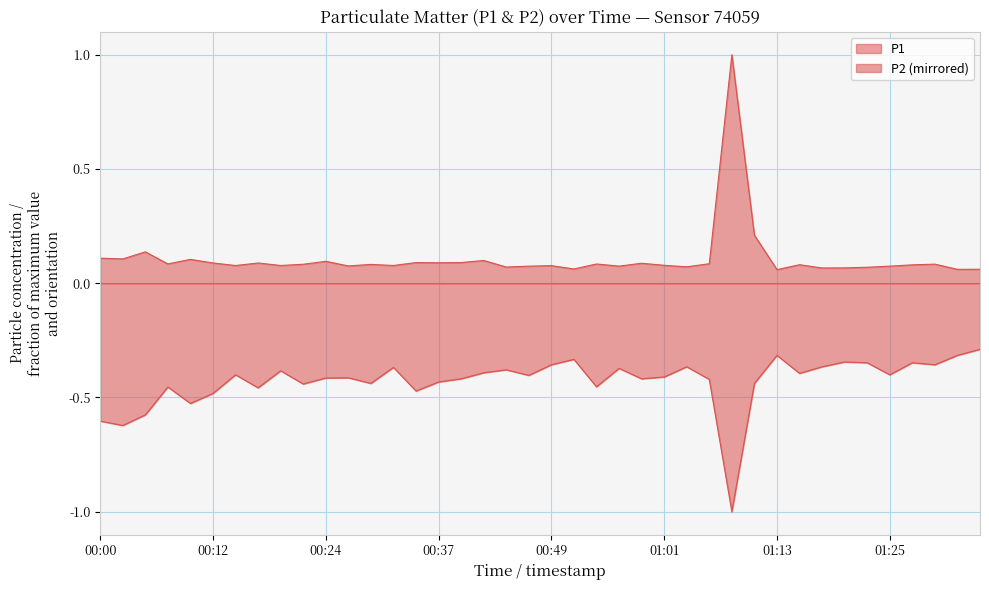

Reading right to left, what are all the values shown in this chart?

P1: 01:35=0.1	01:32=0.1	01:30=0.1	01:28=0.1	01:25=0.1	01:23=0.1	01:20=0.1	01:18=0.1	01:15=0.1	01:13=0.1	01:11=0.2	01:08=1.0	01:06=0.1	01:03=0.1	01:01=0.1	00:58=0.1	00:56=0.1	00:54=0.1	00:51=0.1	00:49=0.1	00:46=0.1	00:44=0.1	00:41=0.1	00:39=0.1	00:37=0.1	00:34=0.1	00:32=0.1	00:29=0.1	00:27=0.1	00:24=0.1	00:22=0.1	00:20=0.1	00:17=0.1	00:15=0.1	00:12=0.1	00:10=0.1	00:07=0.1	00:05=0.1	00:03=0.1	00:00=0.1
P2: 01:35=-0.3	01:32=-0.3	01:30=-0.4	01:28=-0.3	01:25=-0.4	01:23=-0.3	01:20=-0.3	01:18=-0.4	01:15=-0.4	01:13=-0.3	01:11=-0.4	01:08=-1.0	01:06=-0.4	01:03=-0.4	01:01=-0.4	00:58=-0.4	00:56=-0.4	00:54=-0.5	00:51=-0.3	00:49=-0.4	00:46=-0.4	00:44=-0.4	00:41=-0.4	00:39=-0.4	00:37=-0.4	00:34=-0.5	00:32=-0.4	00:29=-0.4	00:27=-0.4	00:24=-0.4	00:22=-0.4	00:20=-0.4	00:17=-0.5	00:15=-0.4	00:12=-0.5	00:10=-0.5	00:07=-0.5	00:05=-0.6	00:03=-0.6	00:00=-0.6